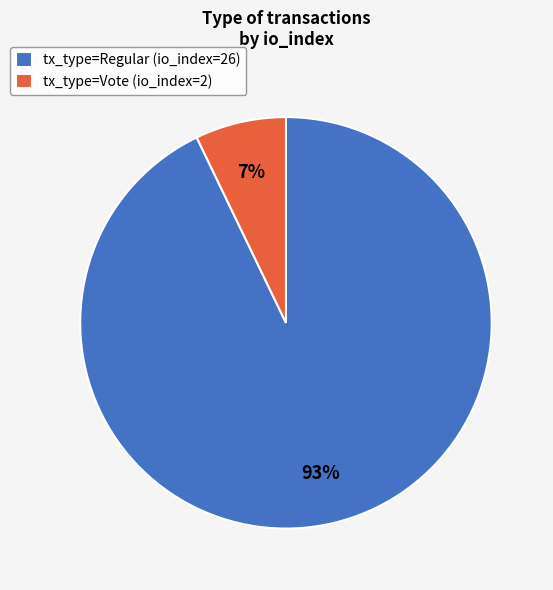

Which category has the biggest portion of the pie?

tx_type=Regular (io_index=26)